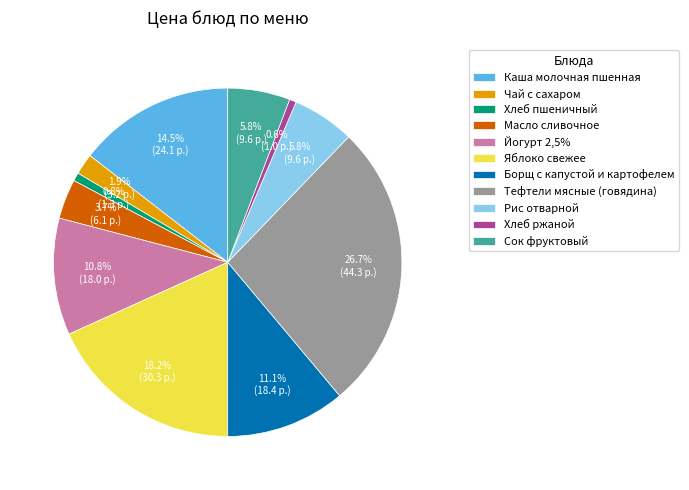

Count the number of slices in the pie.

11